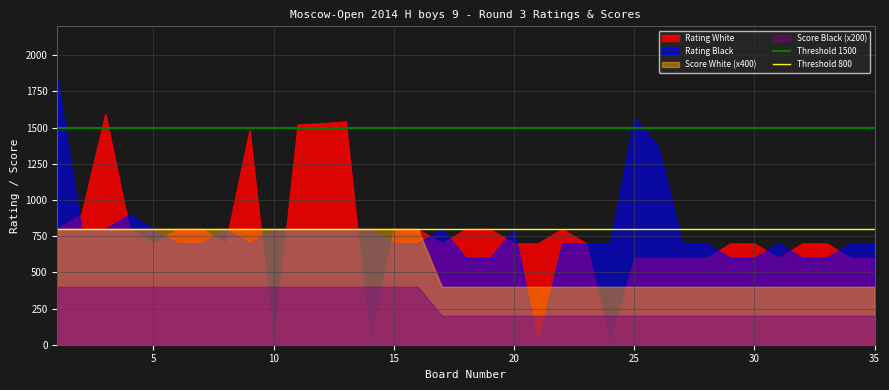

At how many categories does at least one series exceed 1075?

8